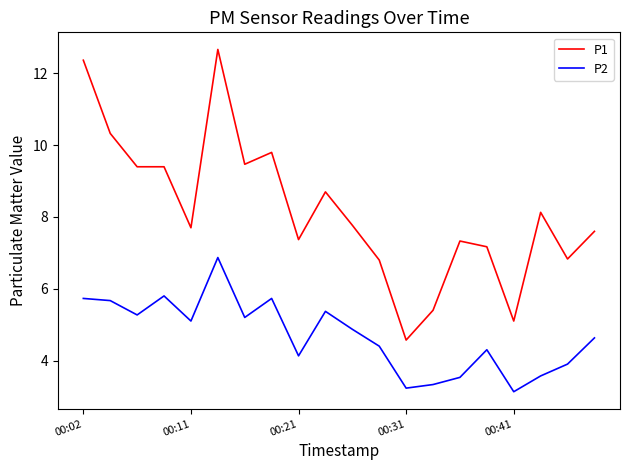

Which series has the largest total across all categories?

P1